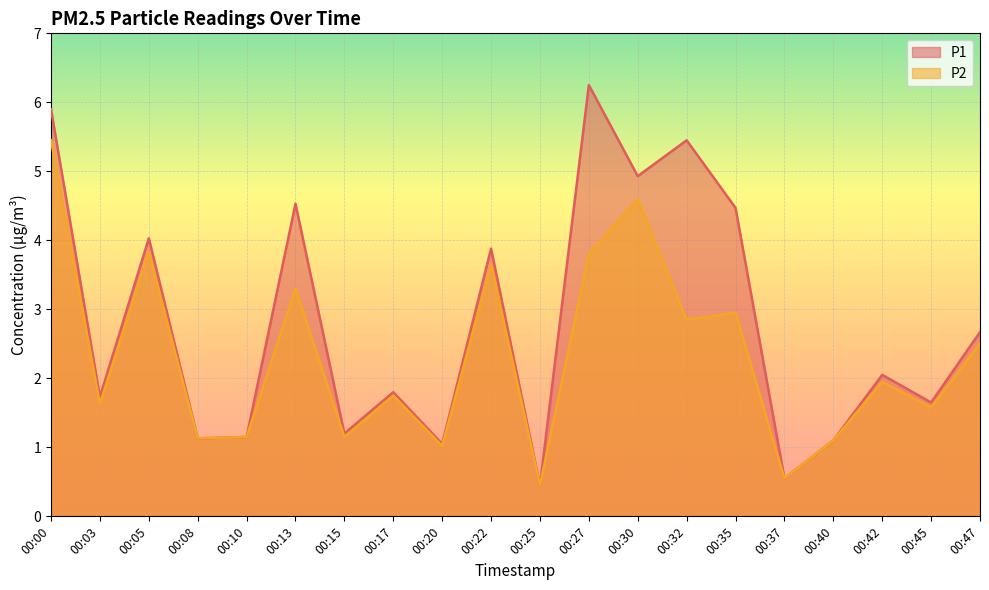

How many lines are shown in the chart?

2